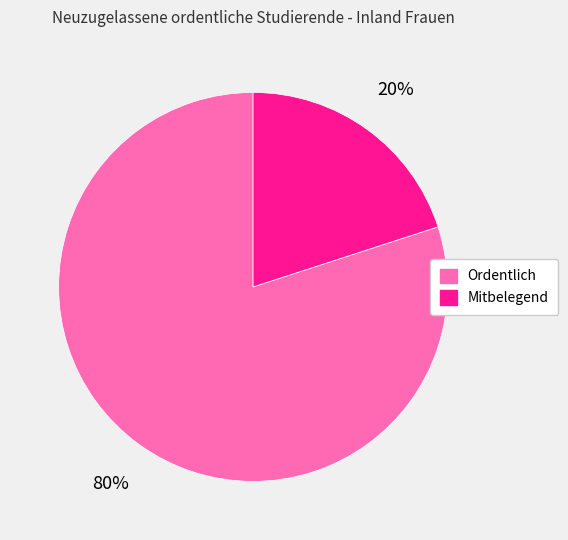

Which has a higher value, Mitbelegend or Ordentlich?

Ordentlich